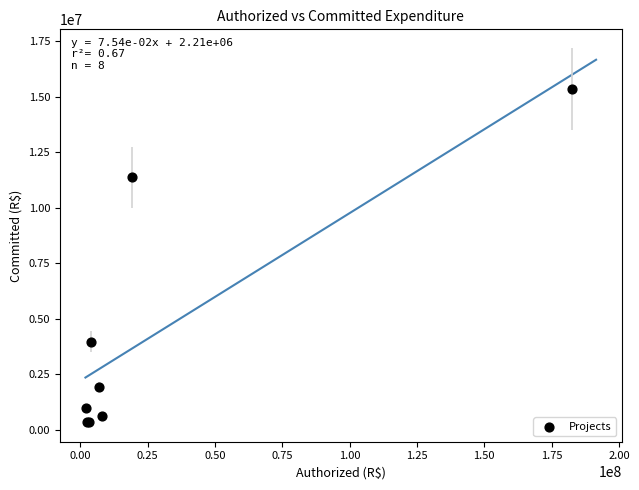

What Y value in the scatter plot is closest to 7845067?

11368746.0